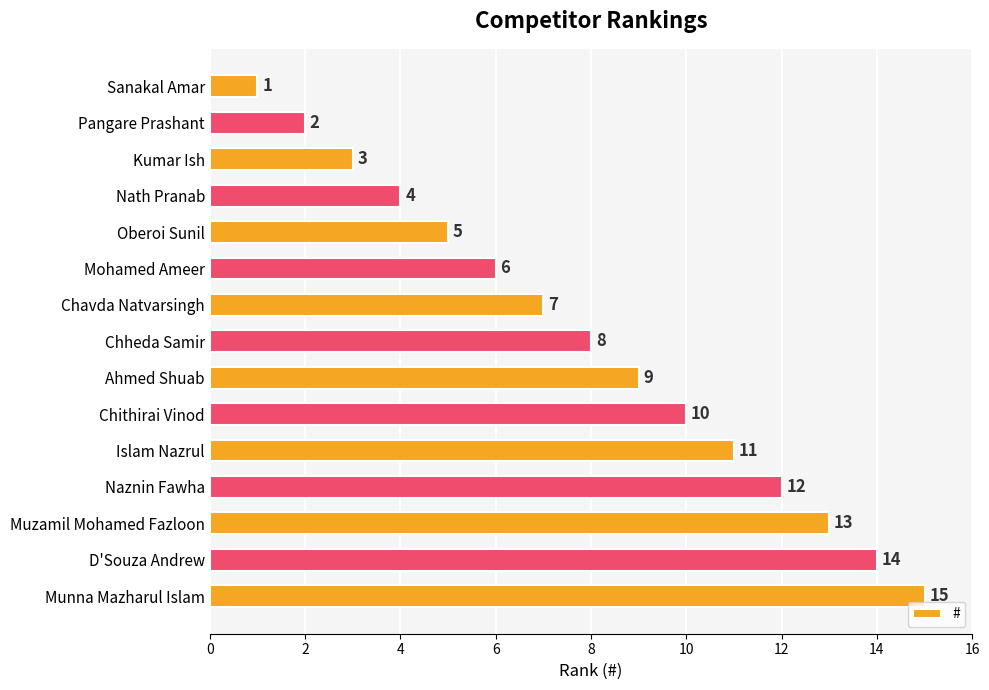

How many data points are less than 8?

7